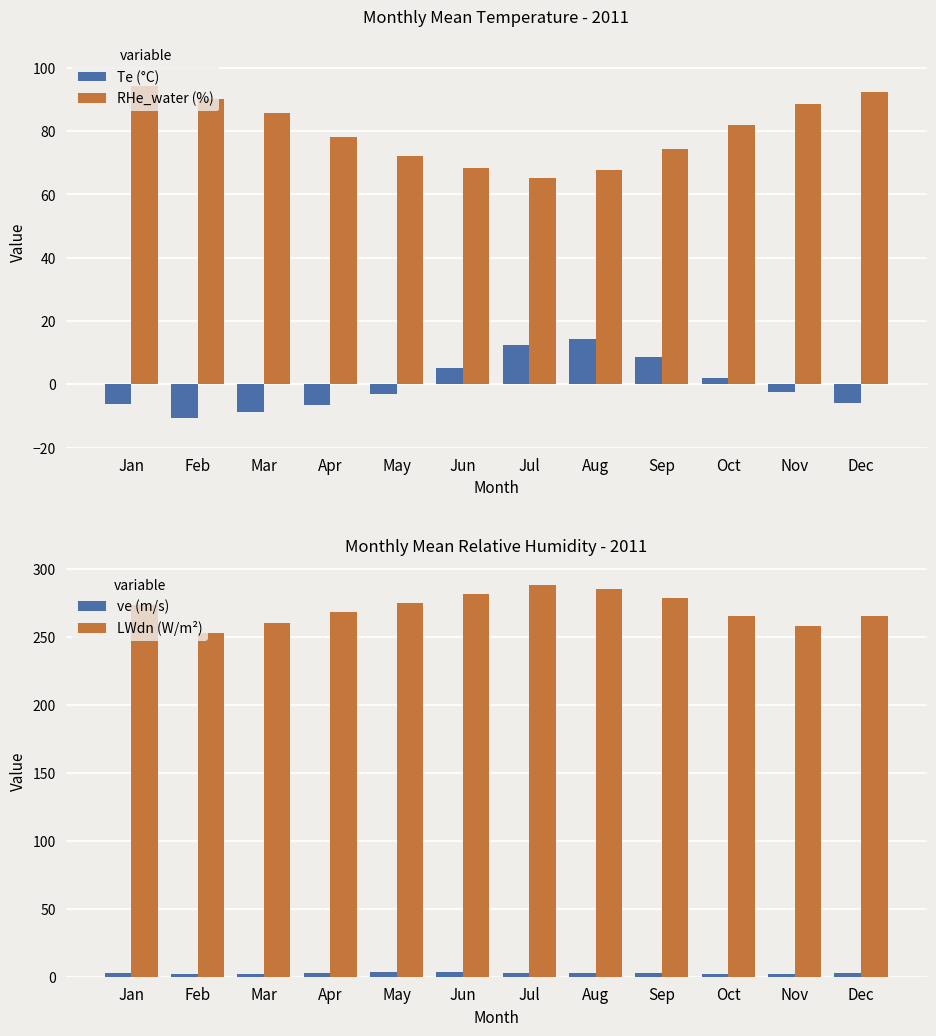

The value of ve (m/s) at Dec is 2.5. True or false?

True